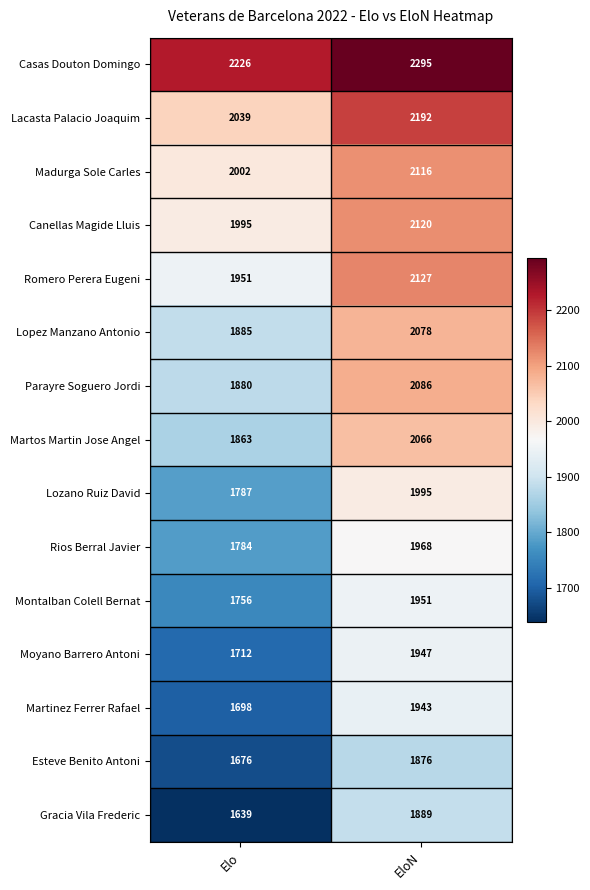

What is the average value of the Moyano Barrero Antoni series?

1830